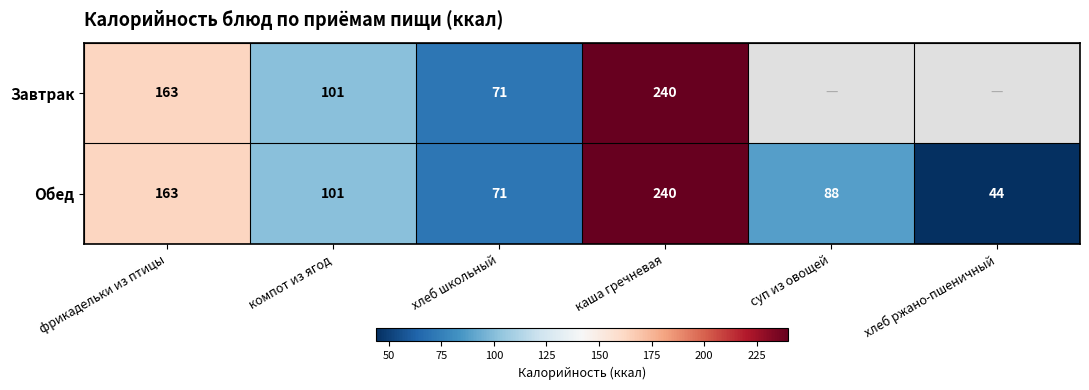

What is the difference between the Обед values at фрикадельки из птицы and хлеб ржано-пшеничный?

119